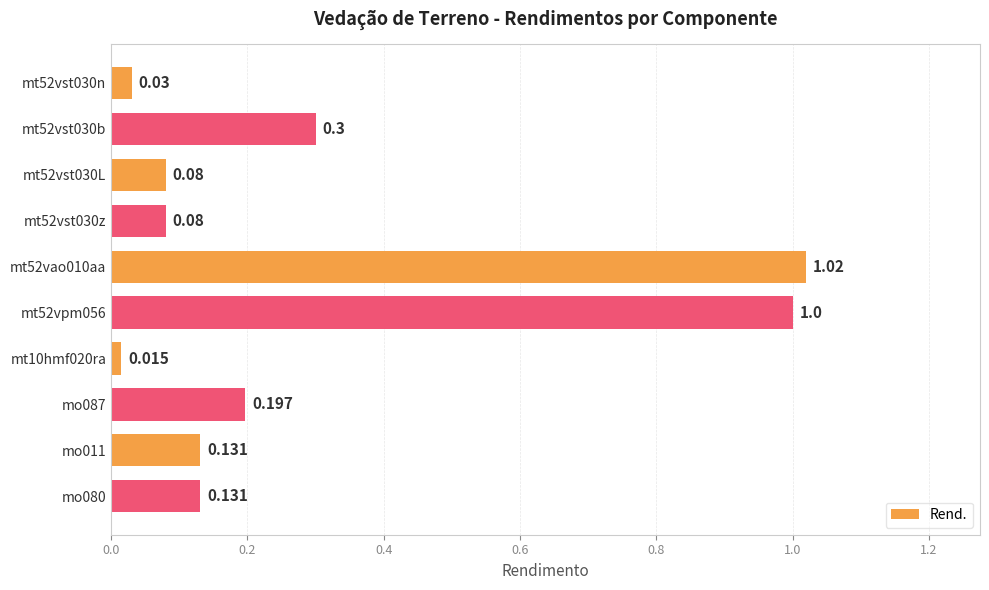

How many bars are there in total?

10